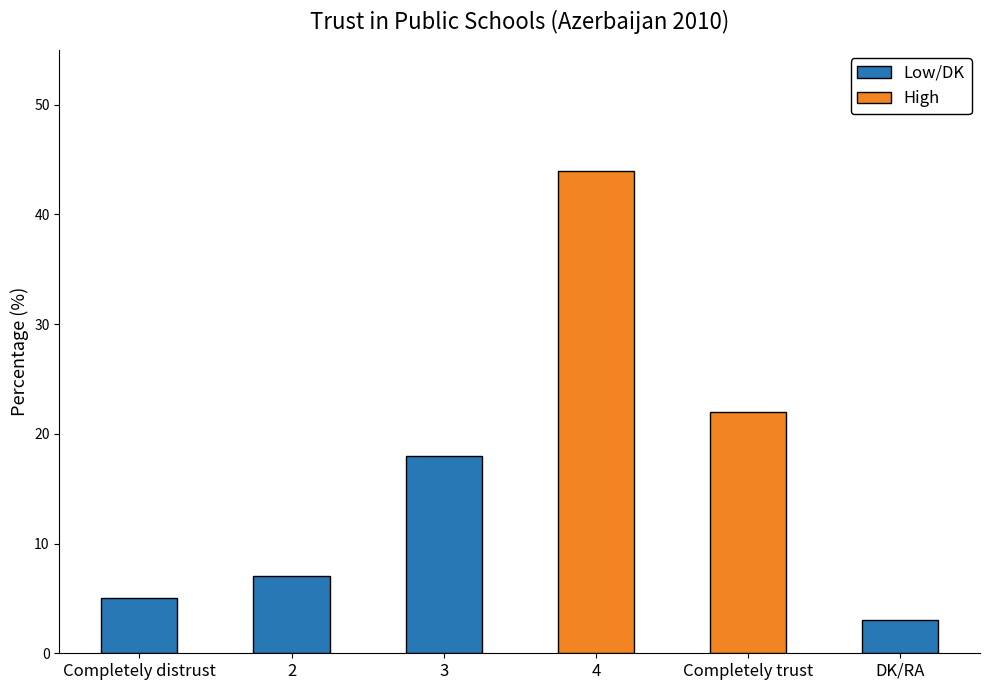

List the labels in order of value, smallest first.

DK/RA, Completely distrust, 2, 3, Completely trust, 4